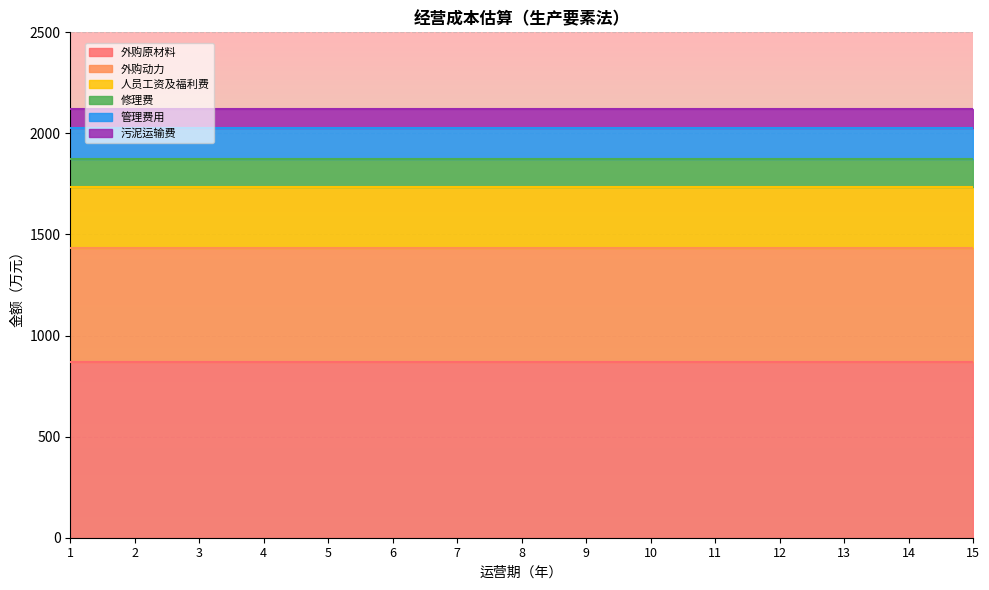

Which has a higher value, 6 or 9?

6